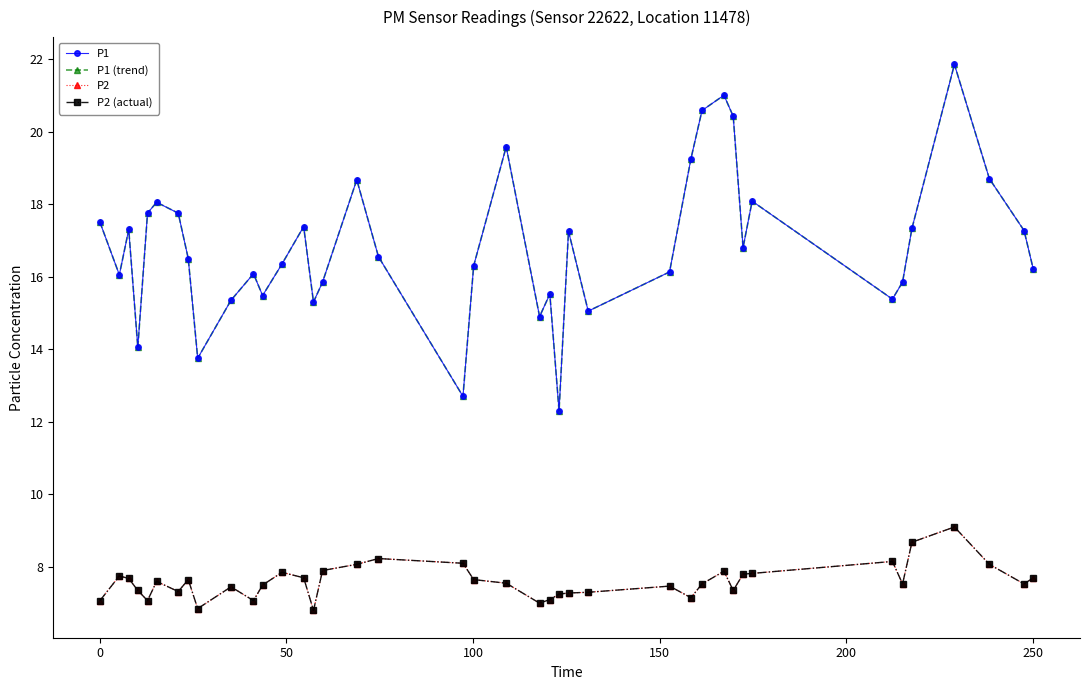

Is this an area chart (filled region under the line)?

No